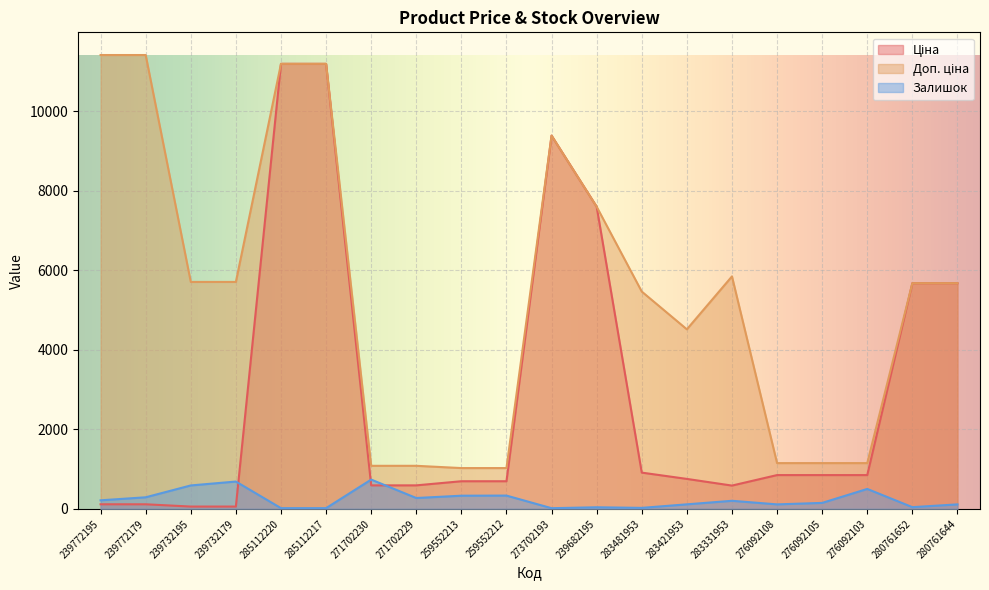

At which label does Ціна reach its peak?

285112220